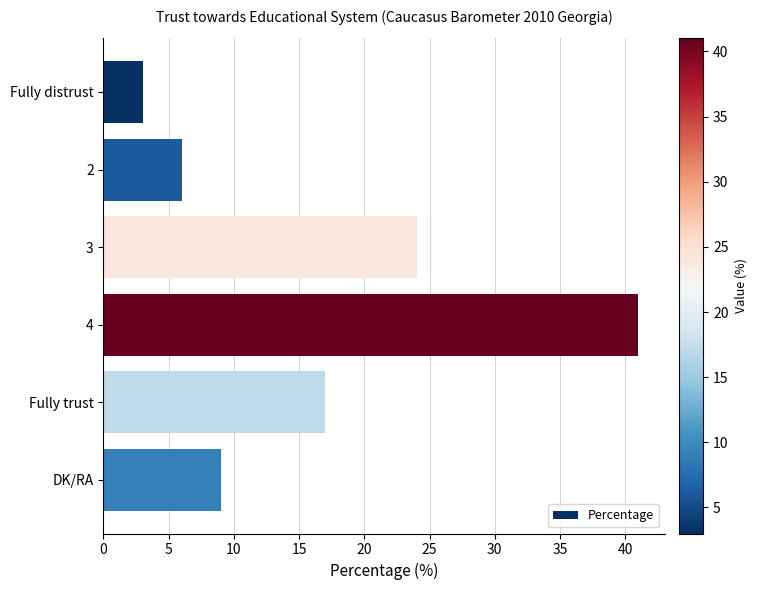

What is the maximum value shown in the chart?

41